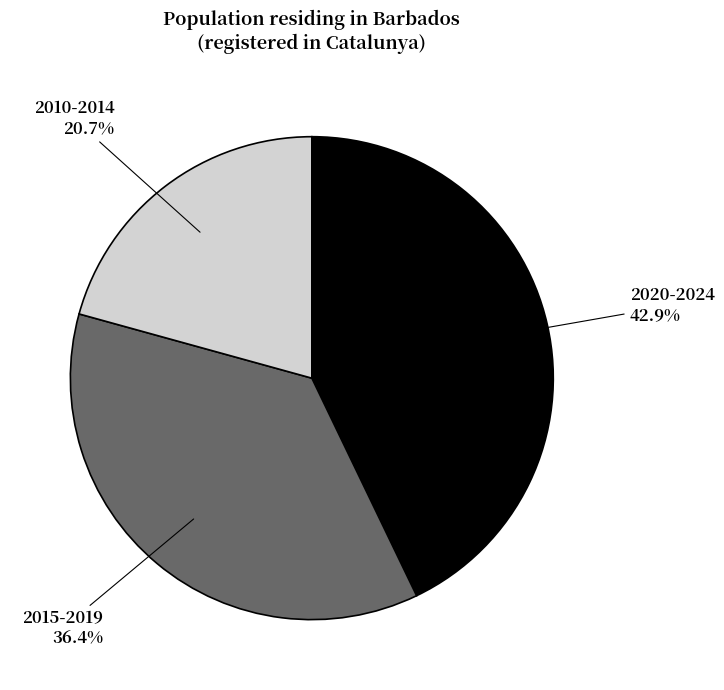

Is there any slice that represents more than half of the pie?

No